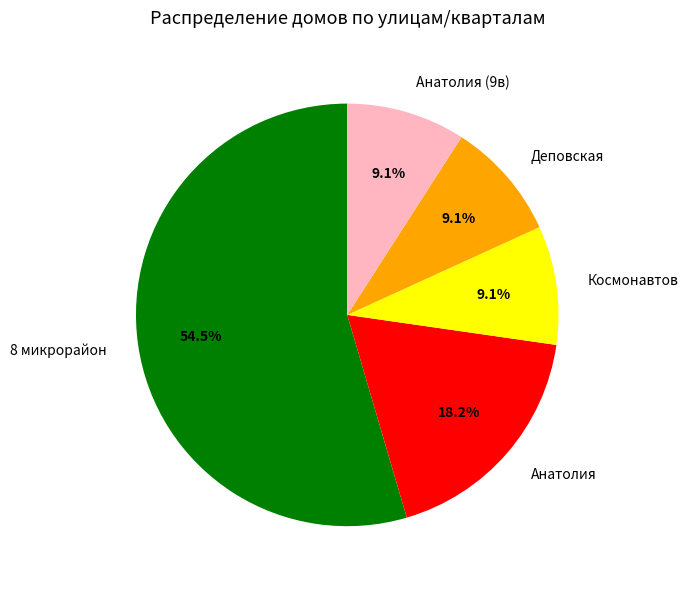

Is the sum of Космонавтов and Анатолия (9в) greater than half?

No